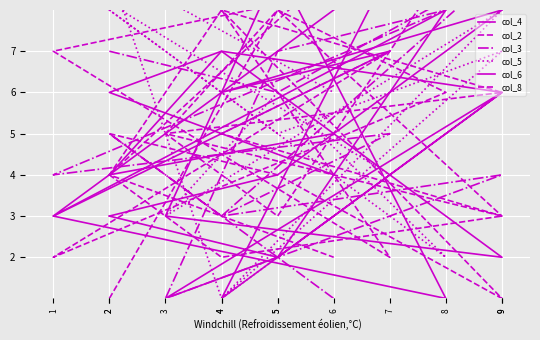

At which category does col_2 reach its first local peak?

4